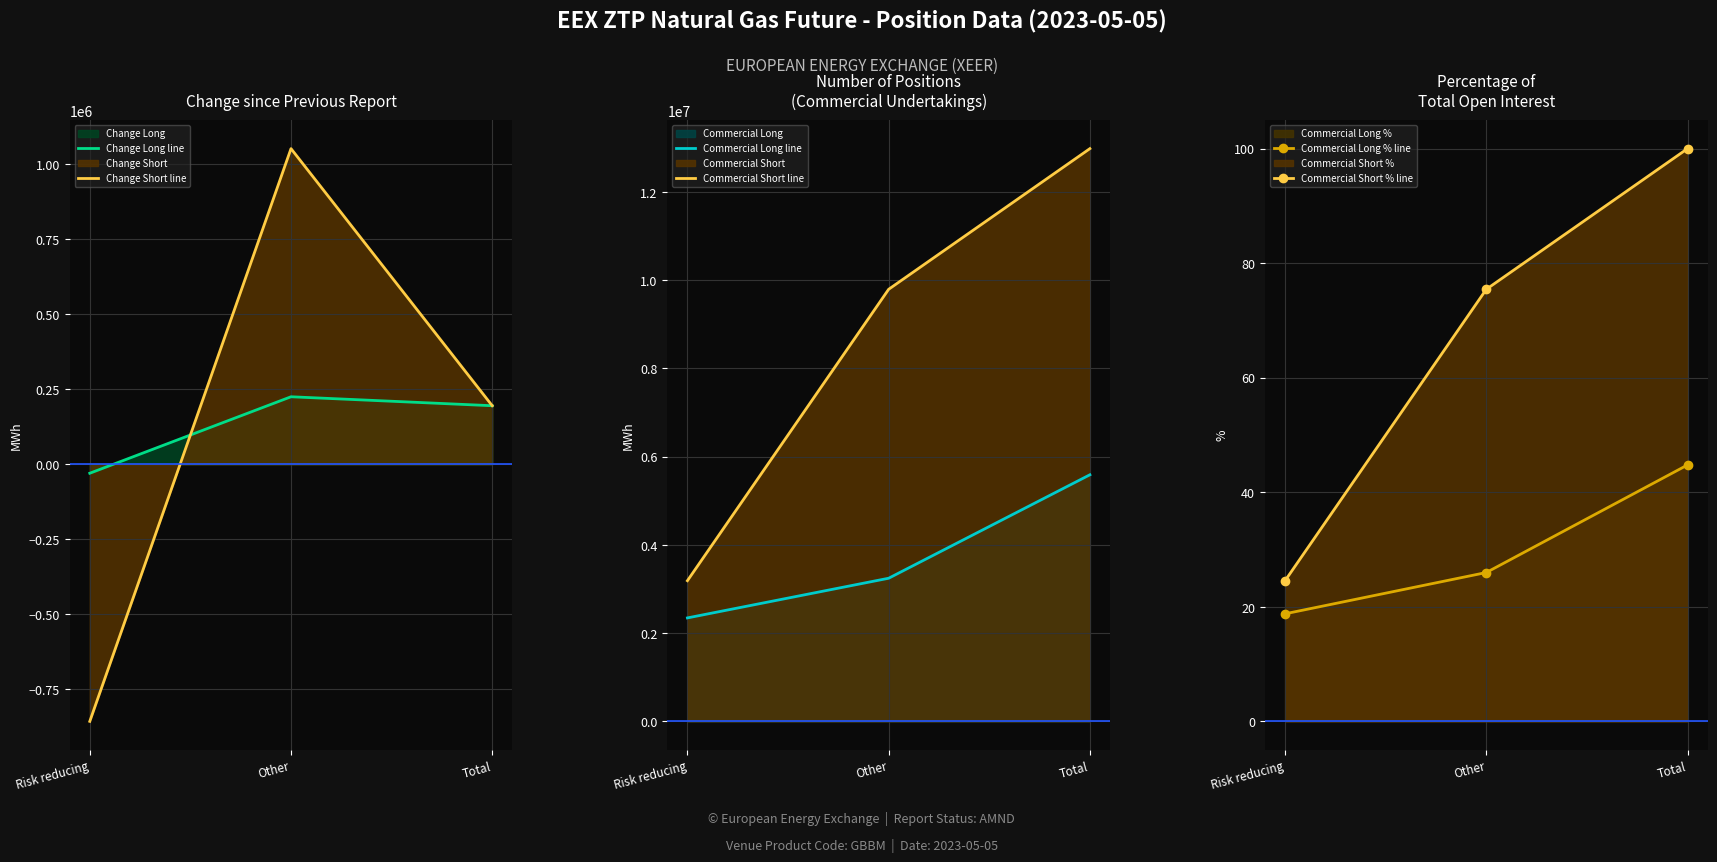

How many Commercial Long line values are between 2344320 and 5587610?

3